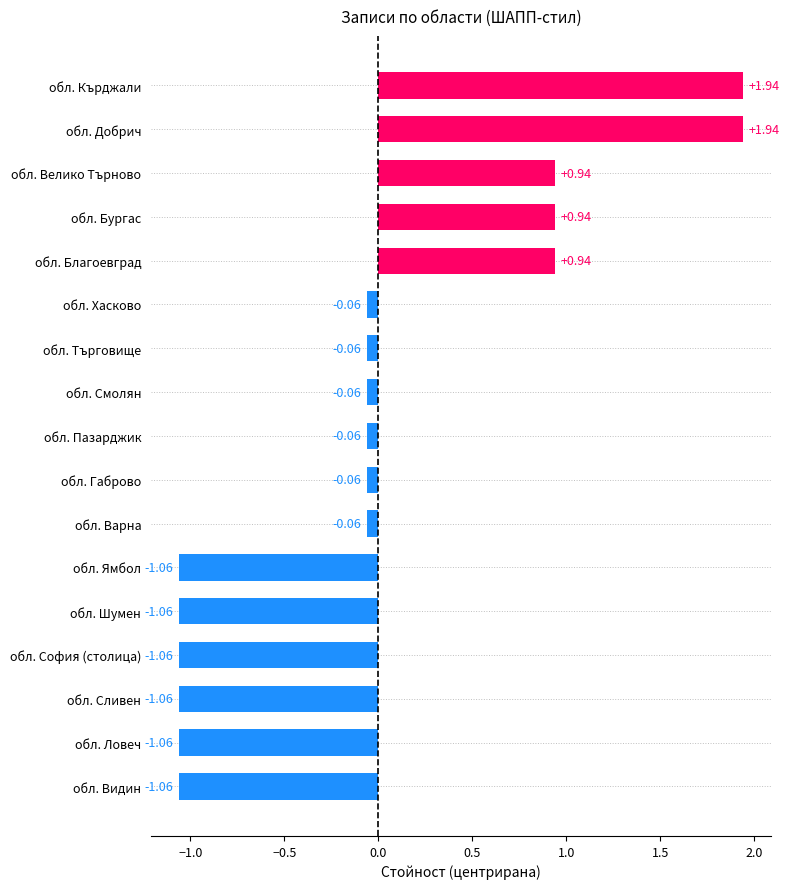

What is the change in value from обл. Бургас to обл. Габрово?

-1.0